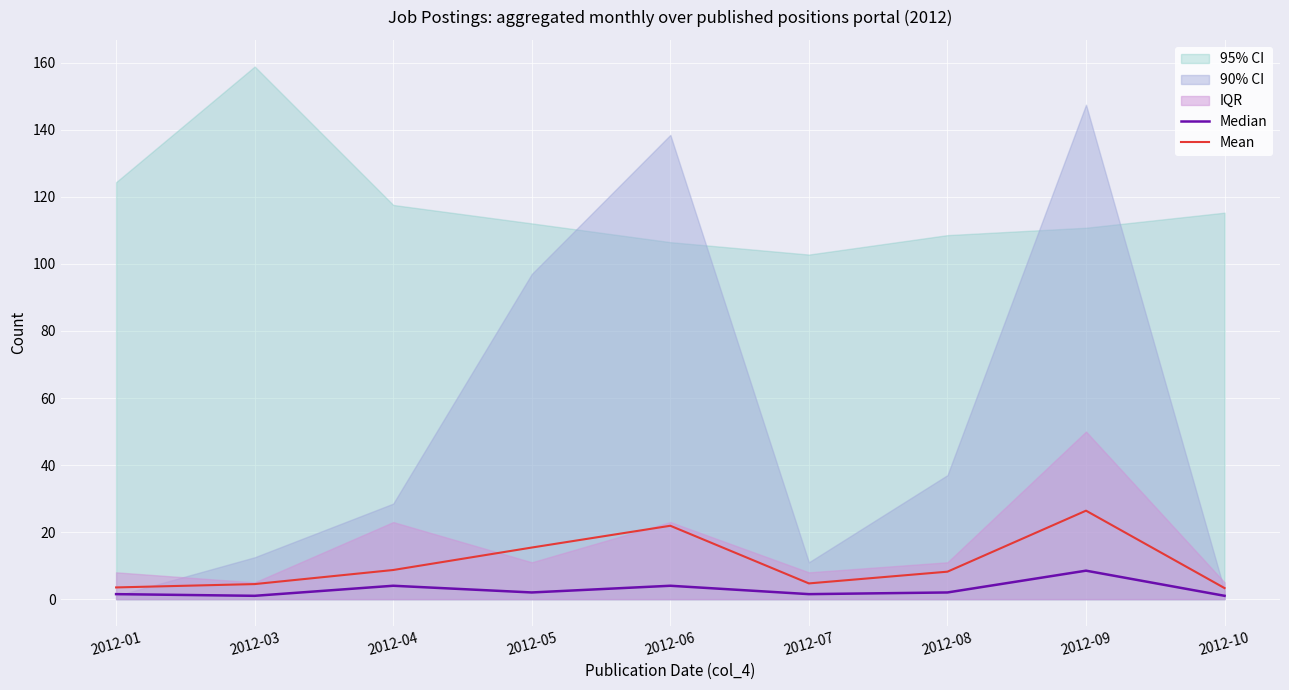

True or false: Median has more than 2 points higher than both neighbors.

True